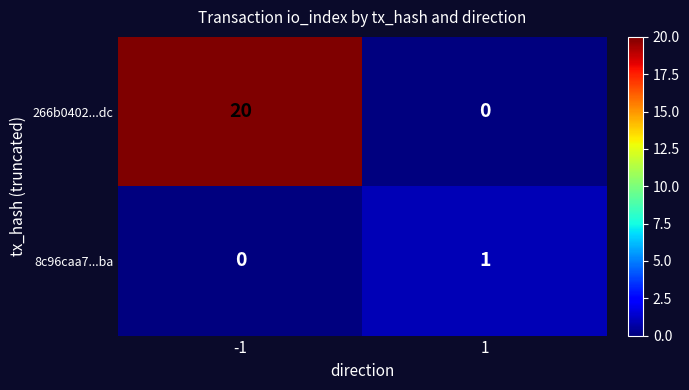

What is the average value of the 266b0402...dc series?

10